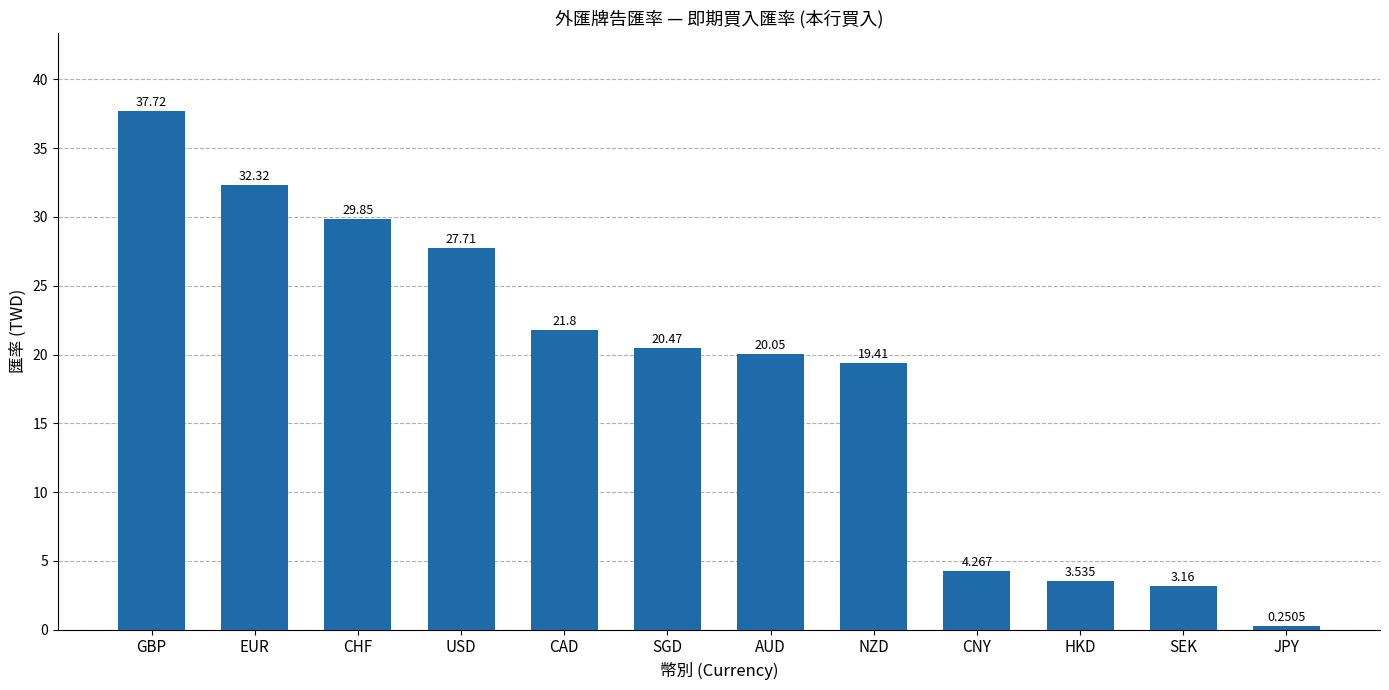

List the labels in order of value, smallest first.

JPY, SEK, HKD, CNY, NZD, AUD, SGD, CAD, USD, CHF, EUR, GBP